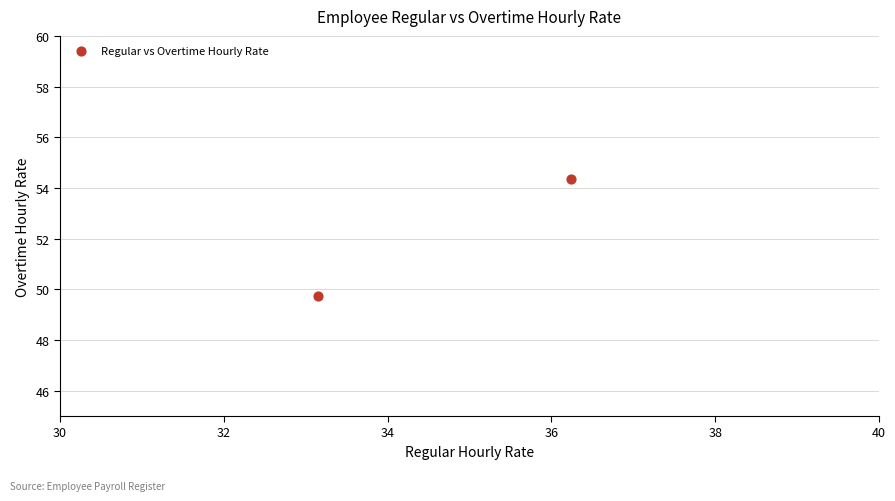

What is the range of X values (max minus min)?

3.1